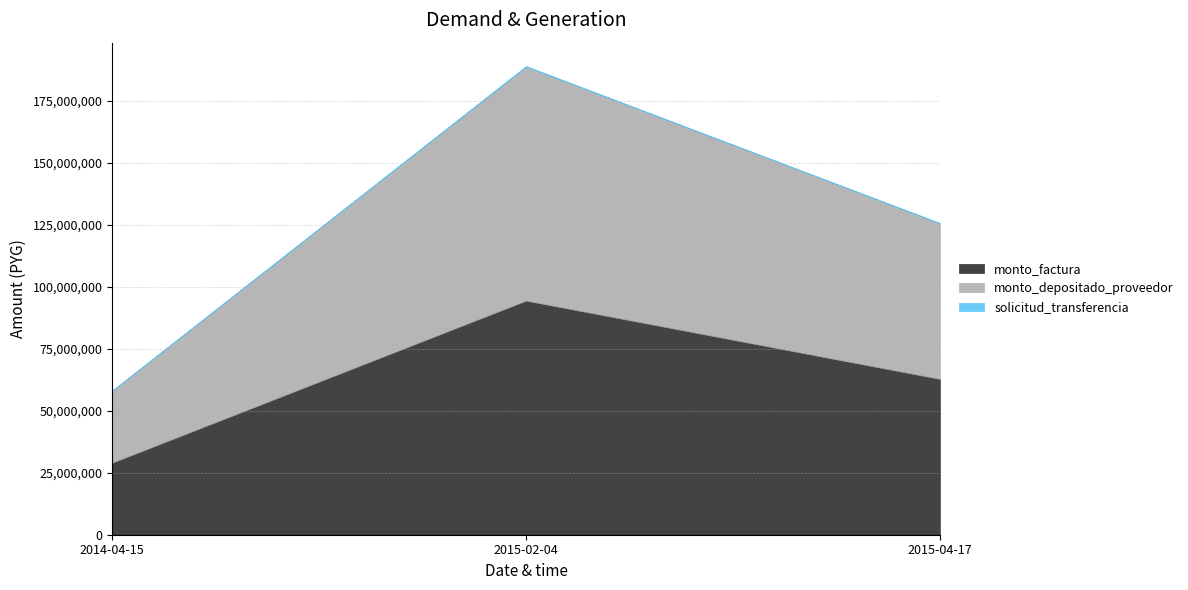

Between 2015-04-17 and 2014-04-15, which is larger?

2015-04-17